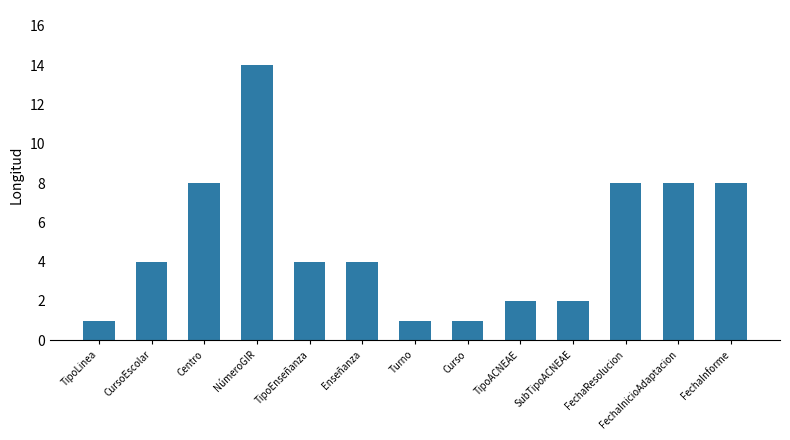

Between Enseñanza and Centro, which is larger?

Centro